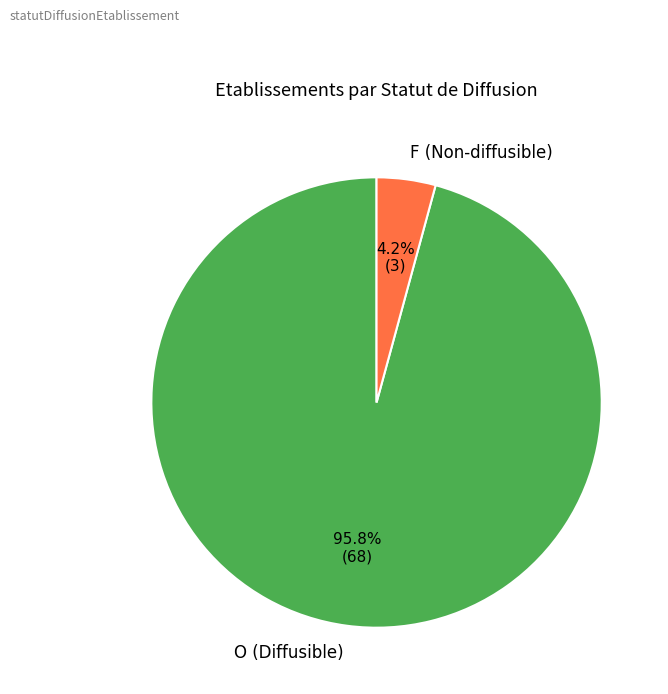

To the nearest percent, what is the average slice percentage?

50%